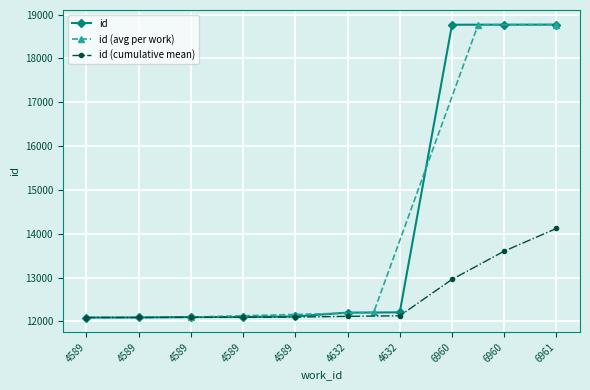

What is the ratio of the value at 6960 to the value at 6961?

1.0